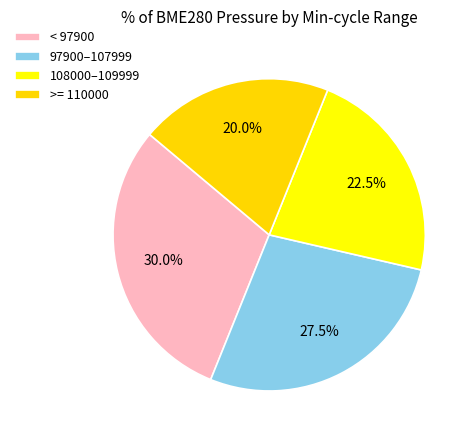

Count the number of slices in the pie.

4